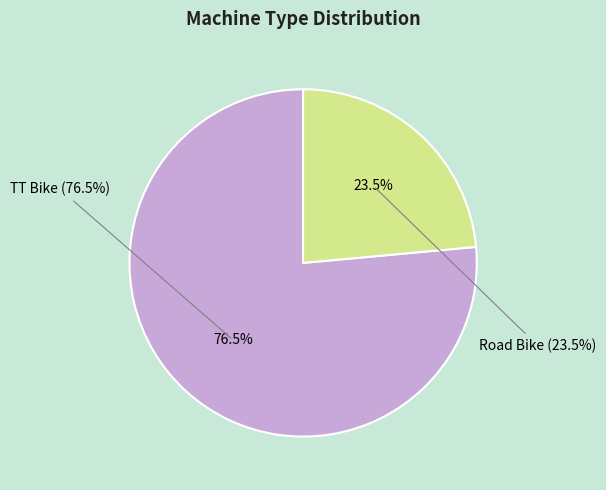

To the nearest percent, what is the average slice percentage?

50%